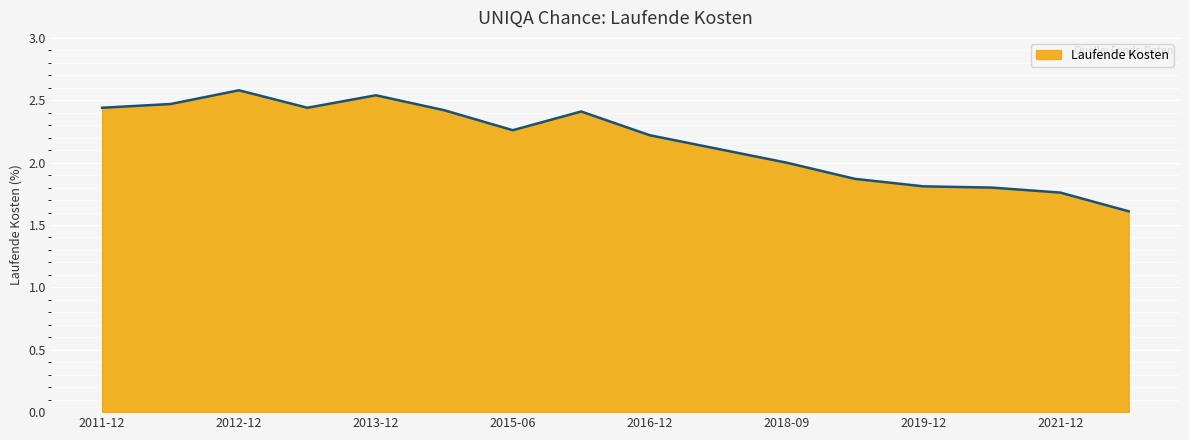

What is the difference between the maximum and minimum values?

1.0